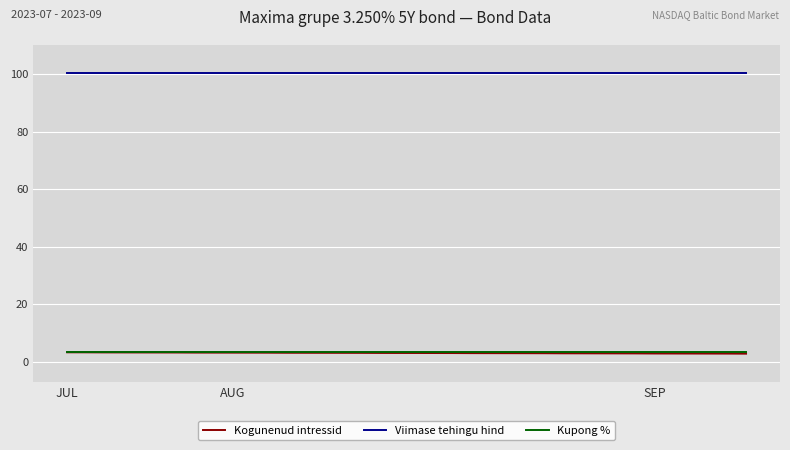

What is the lowest value of the Kogunenud intressid series?

2.8